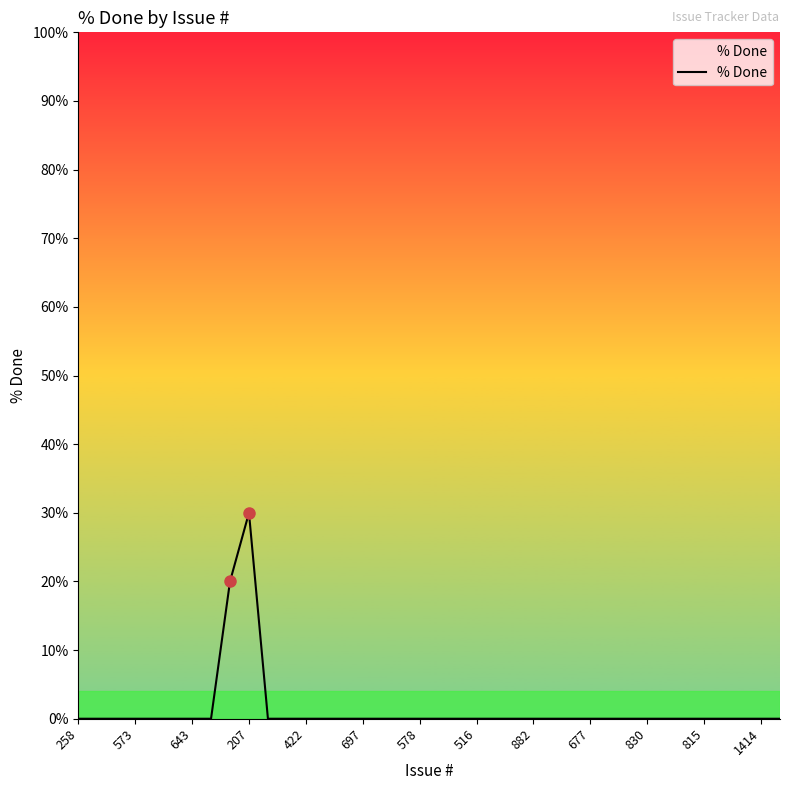

What is the sum of all values?

50